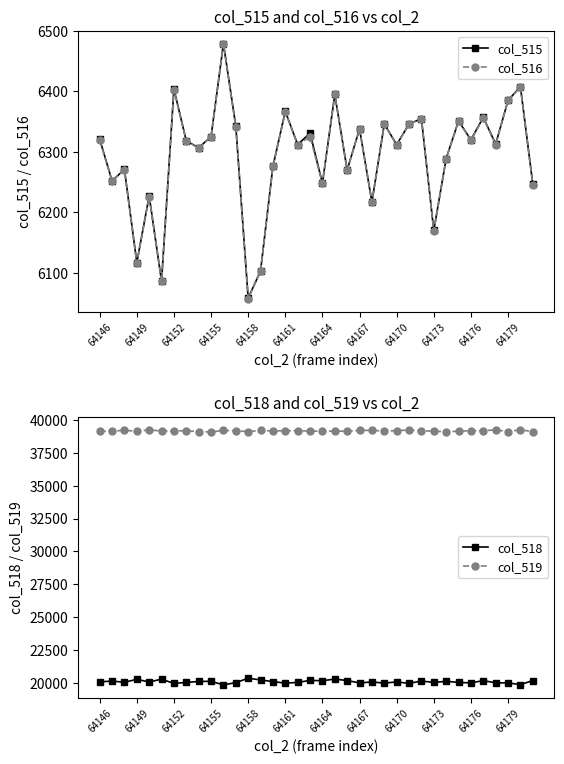

In col_519, how many points are lower than both neighbors (excluding endpoints)?

10